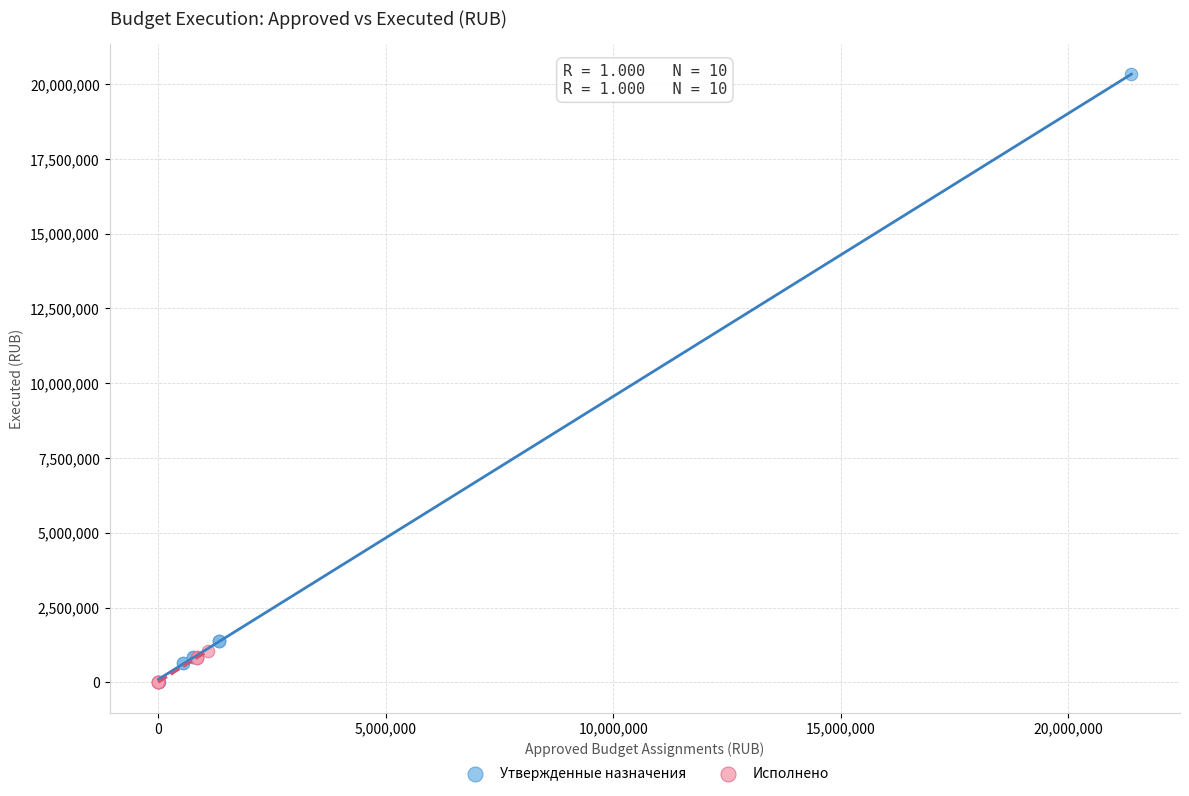

Which series has the widest spread of Y values?

Утвержденные назначения